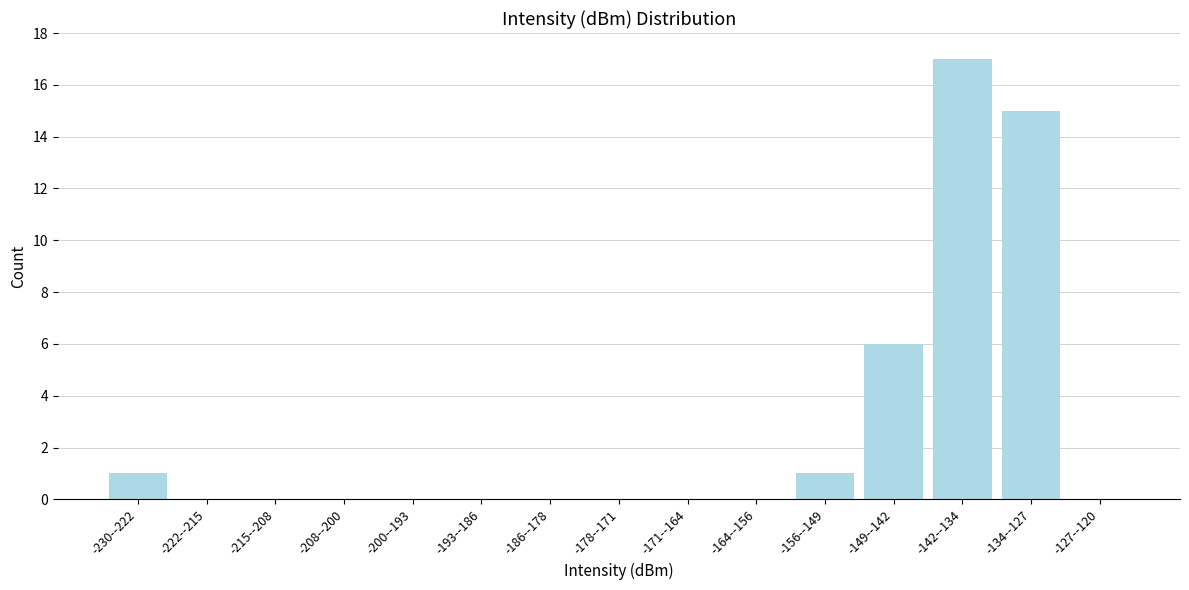

Reading left to right, list all the values displayed in this chart.

-230--222=1	-222--215=0	-215--208=0	-208--200=0	-200--193=0	-193--186=0	-186--178=0	-178--171=0	-171--164=0	-164--156=0	-156--149=1	-149--142=6	-142--134=17	-134--127=15	-127--120=0